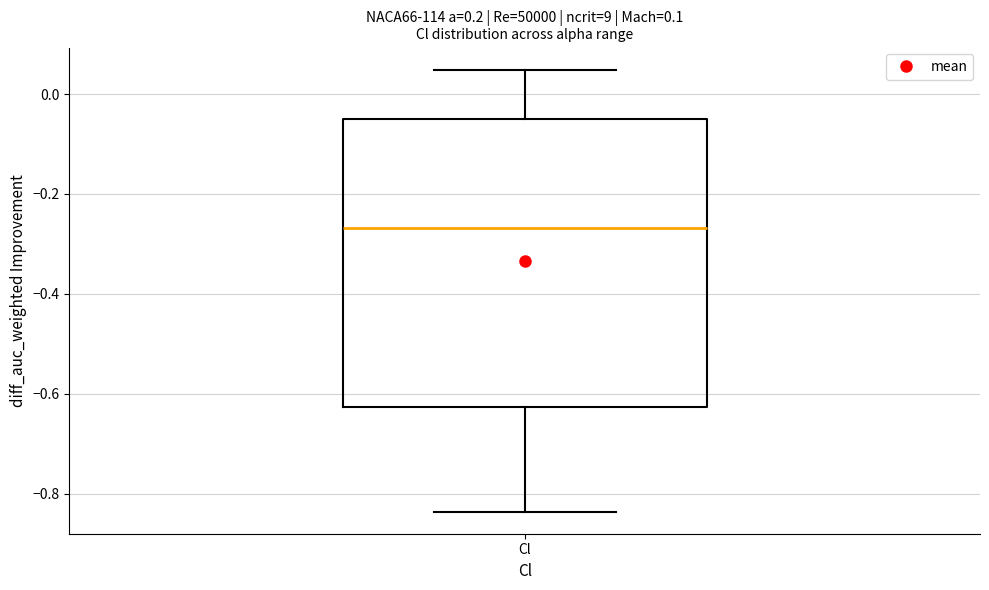

Read this box plot against the y-axis: the position of the median line, the range covered by the box, and the ends of both whiskers. The values are not printed on the chart, so give them approximately, as read against the axis.

median -0.26, box -0.62 to -0.06, whiskers -0.84 to 0.04